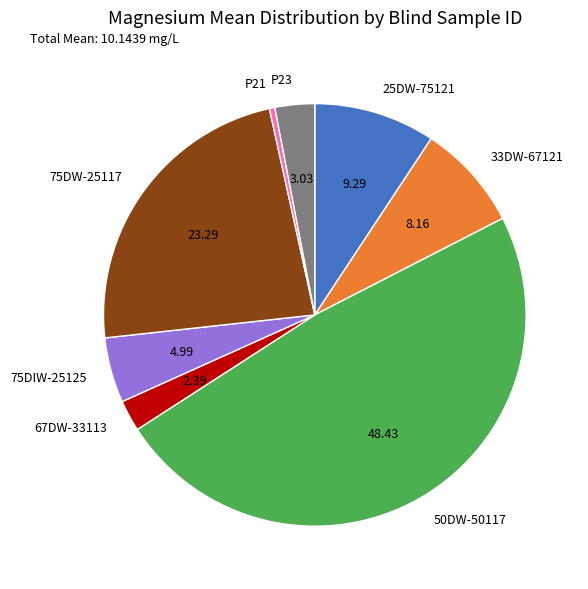

Is 75DIW-25125 the majority of the pie?

No